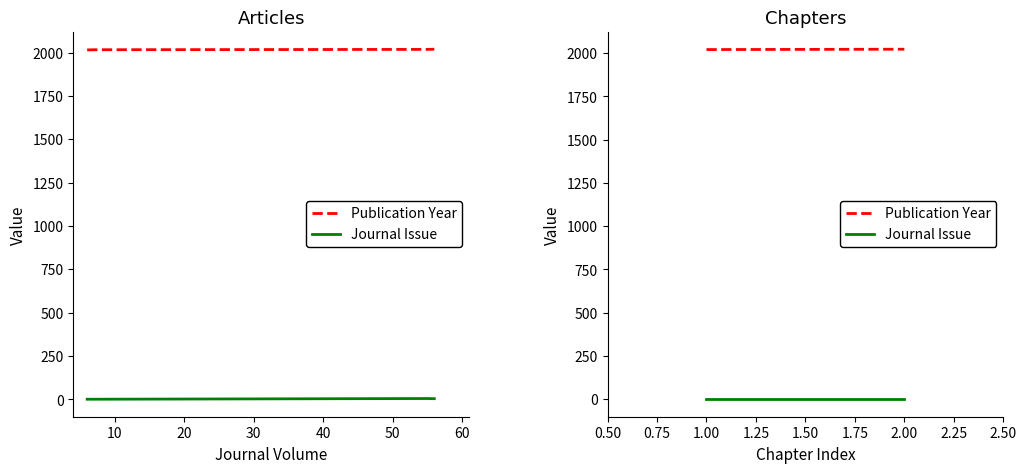

At how many categories does at least one series exceed 1680?

4